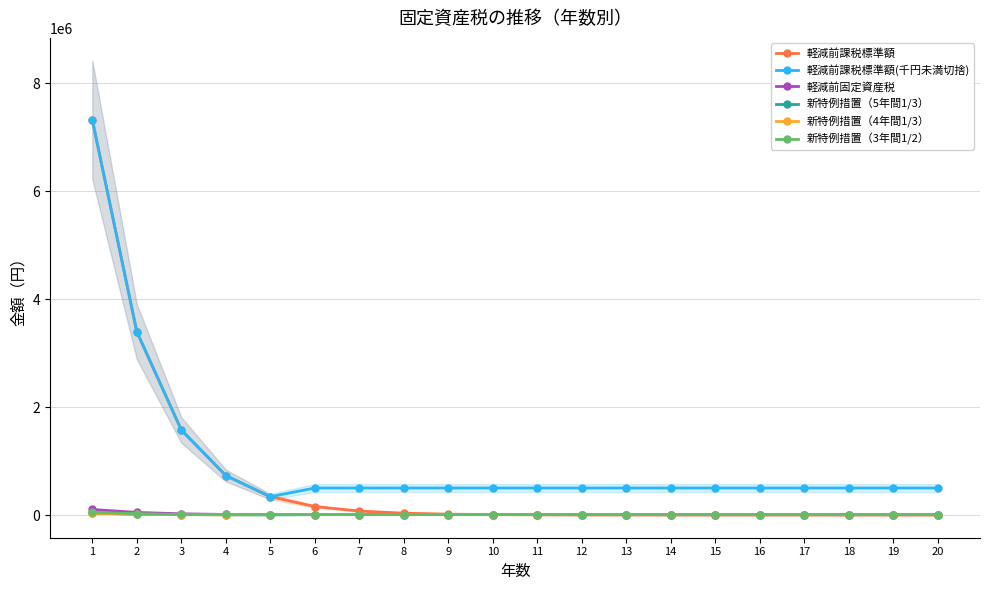

Is it true that 新特例措置（3年間1/2） equals 17905 at 4?

False